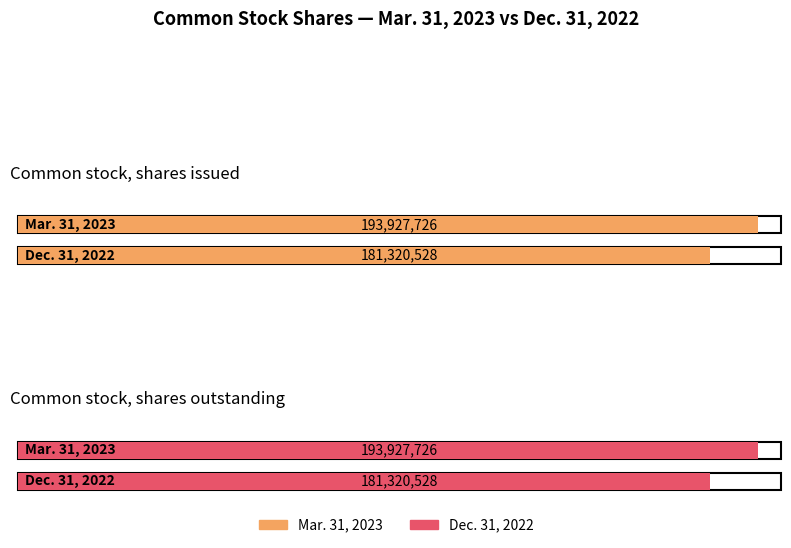

How many bars are there in total?

4